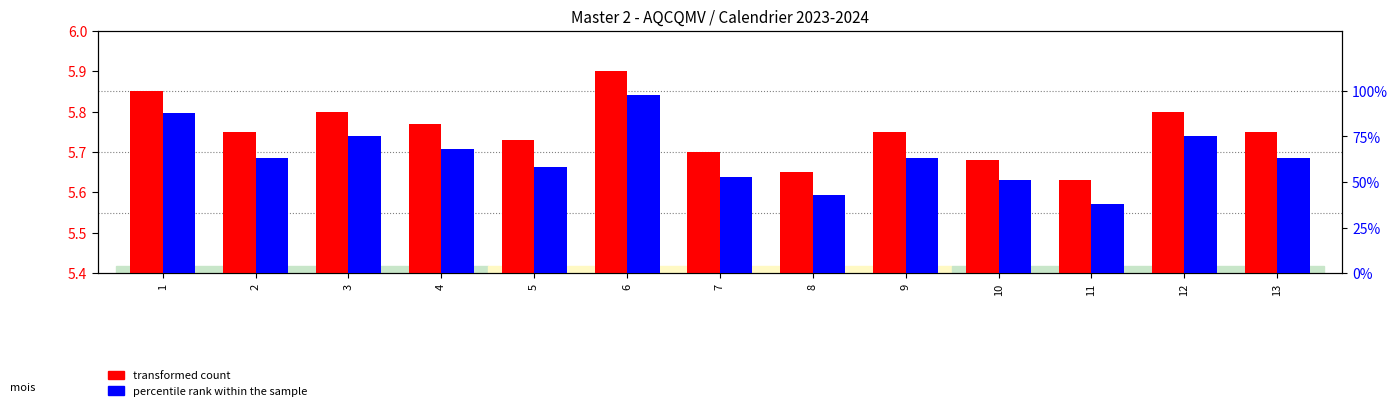

The value of percentile rank within the sample at 9 is 22.7. True or false?

False